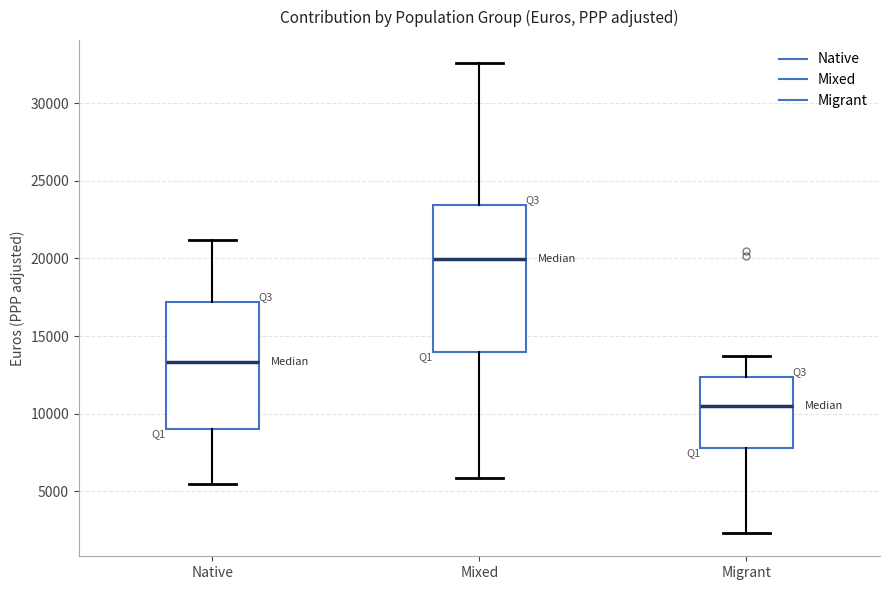

Where does the lower whisker of the box for Mixed end on the y-axis? The values are not printed on the chart, so give them approximately, as read against the axis.

6000